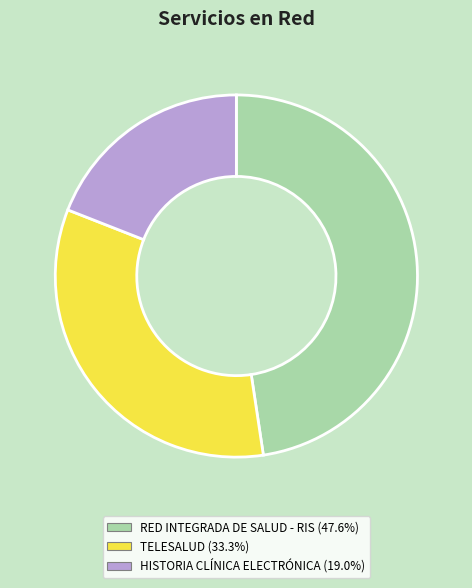

Is there a majority slice in this chart?

No